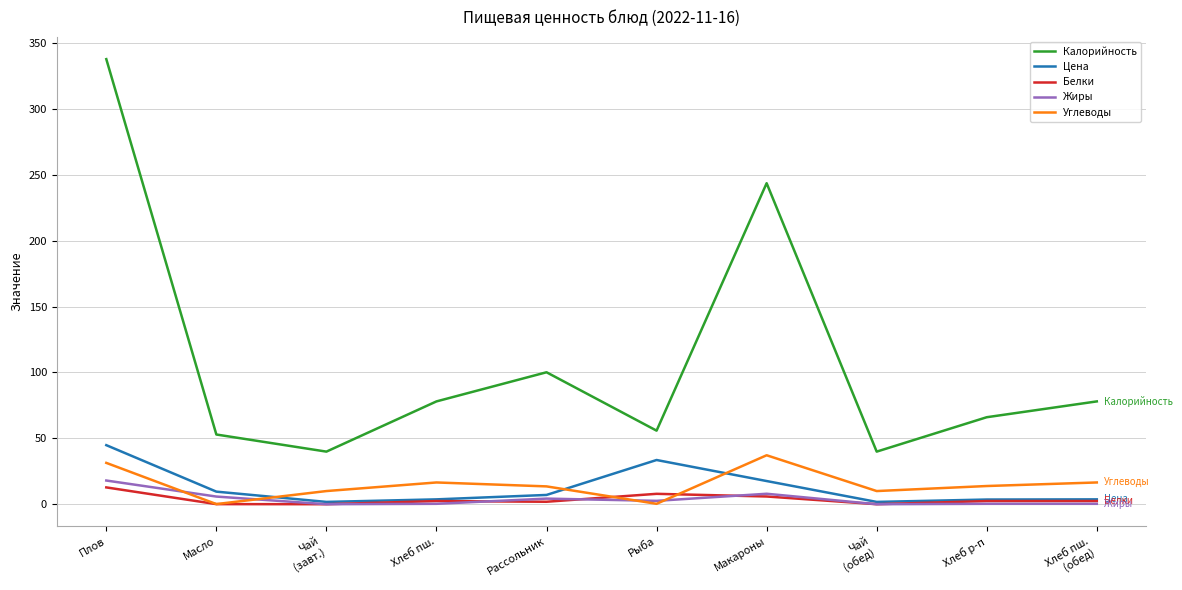

Is it true that Жиры equals 5.8 at Масло?

True